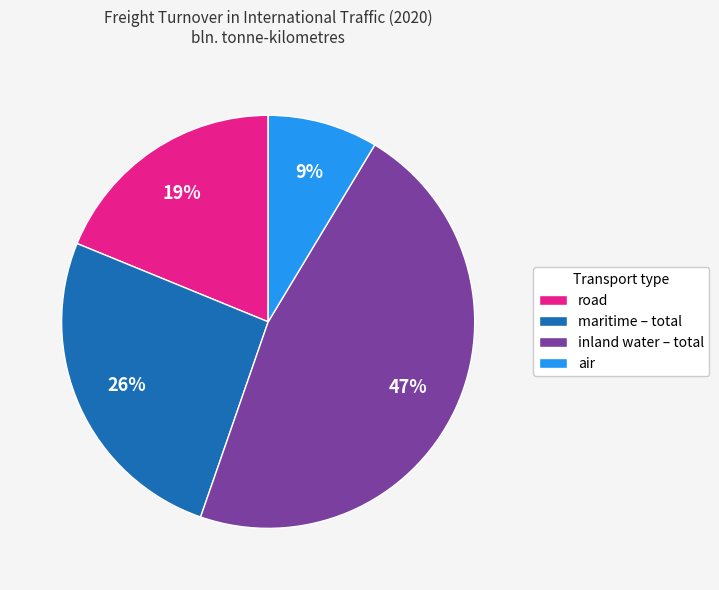

What percentage is the maritime – total slice, to the nearest percent?

26%